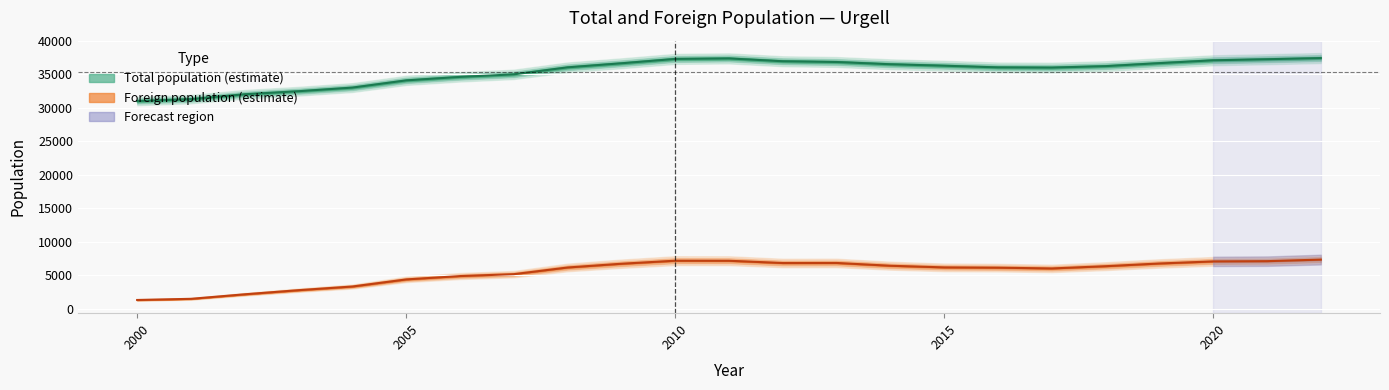

How many data points in Total population are less than 36243?

11